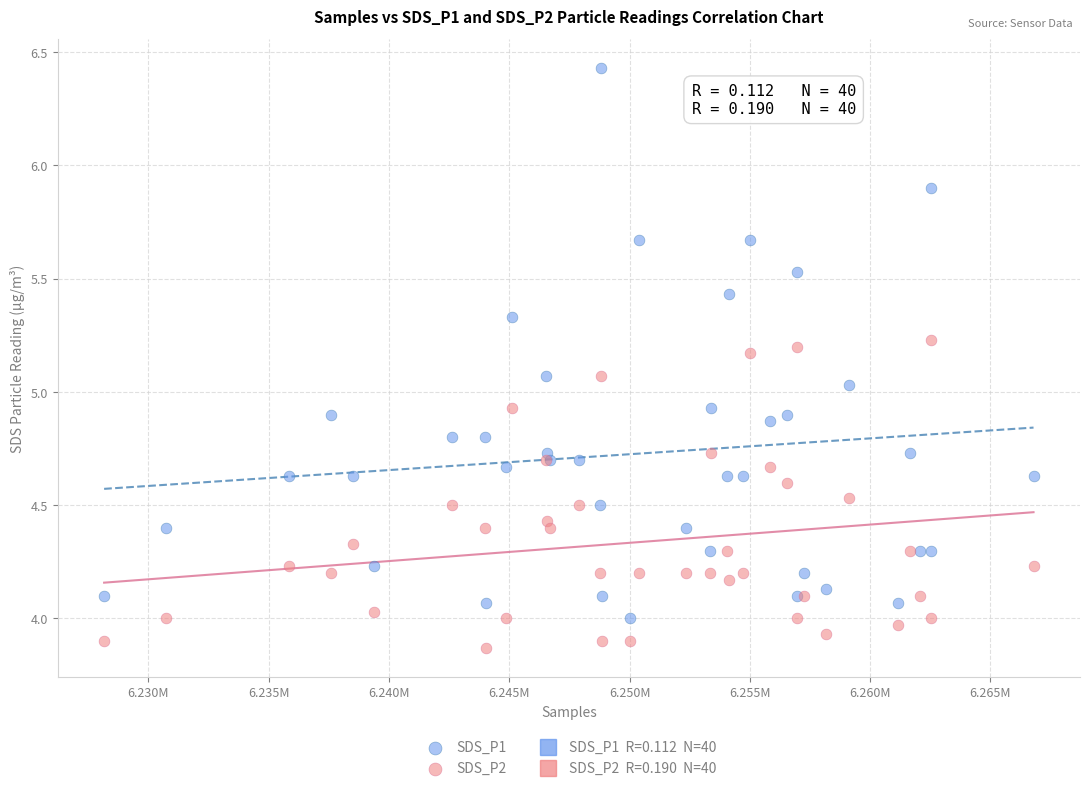

Which series reaches the minimum Y coordinate?

SDS_P2